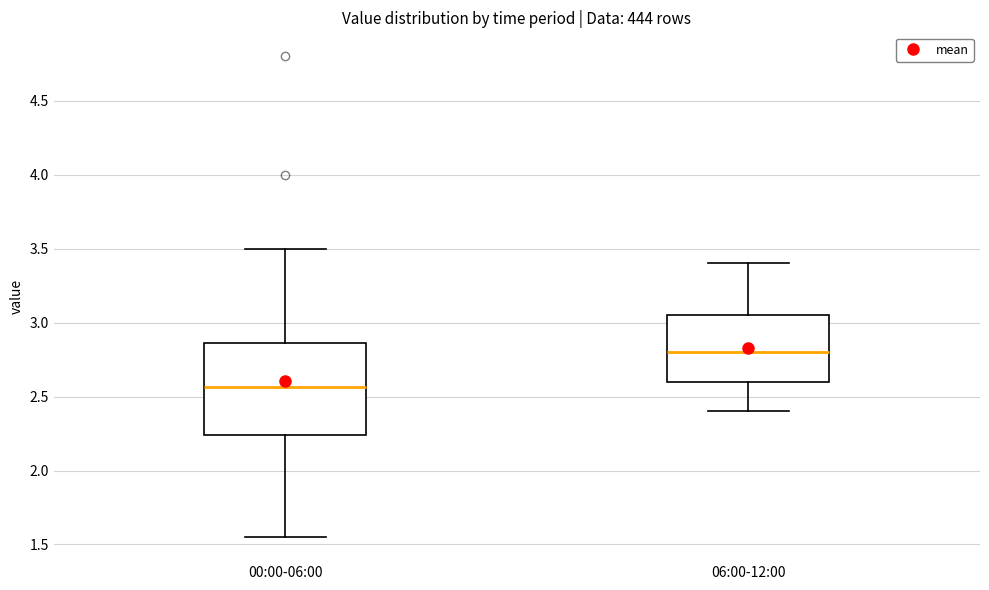

Which box's median line is the lowest?

00:00-06:00